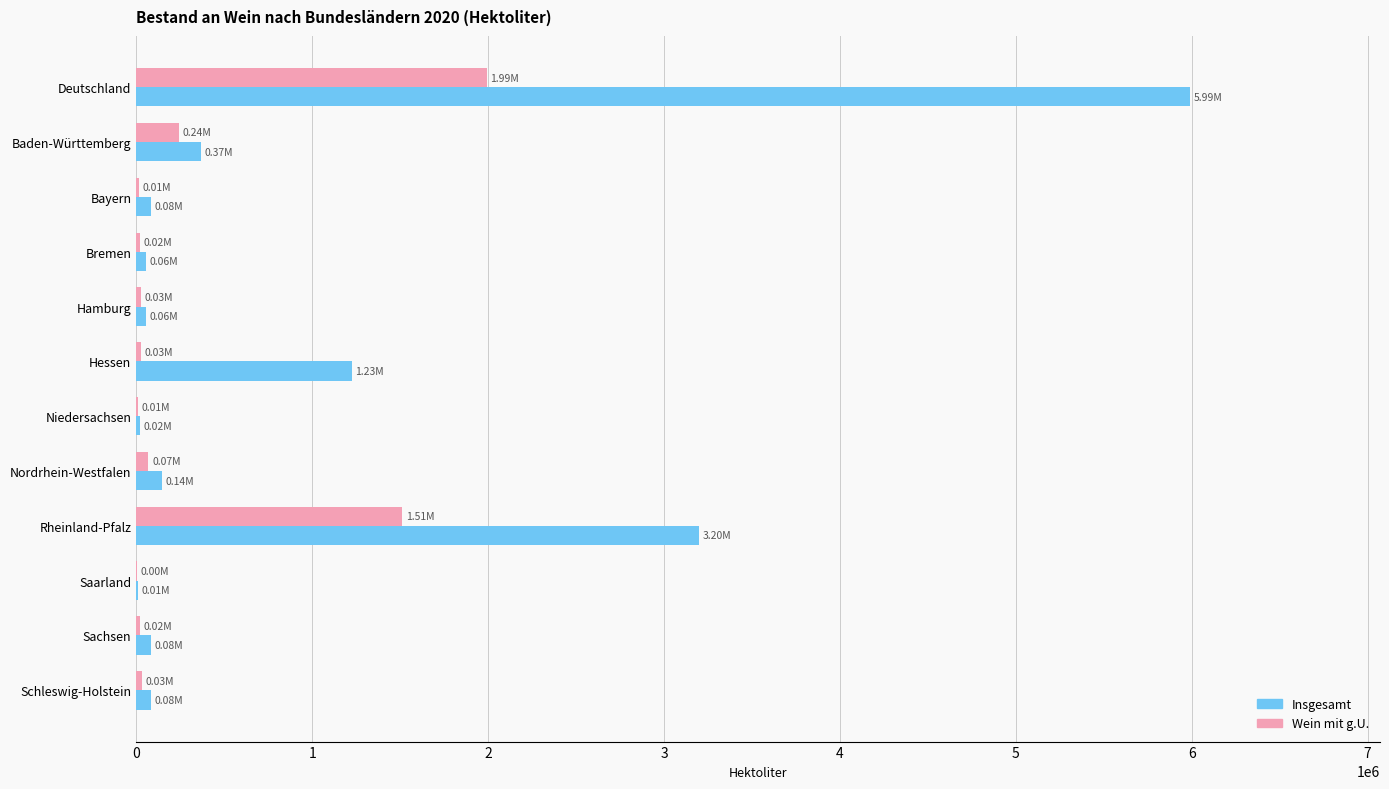

Is the value of Insgesamt at Hessen greater than the value of Wein mit g.U. at Hamburg?

Yes